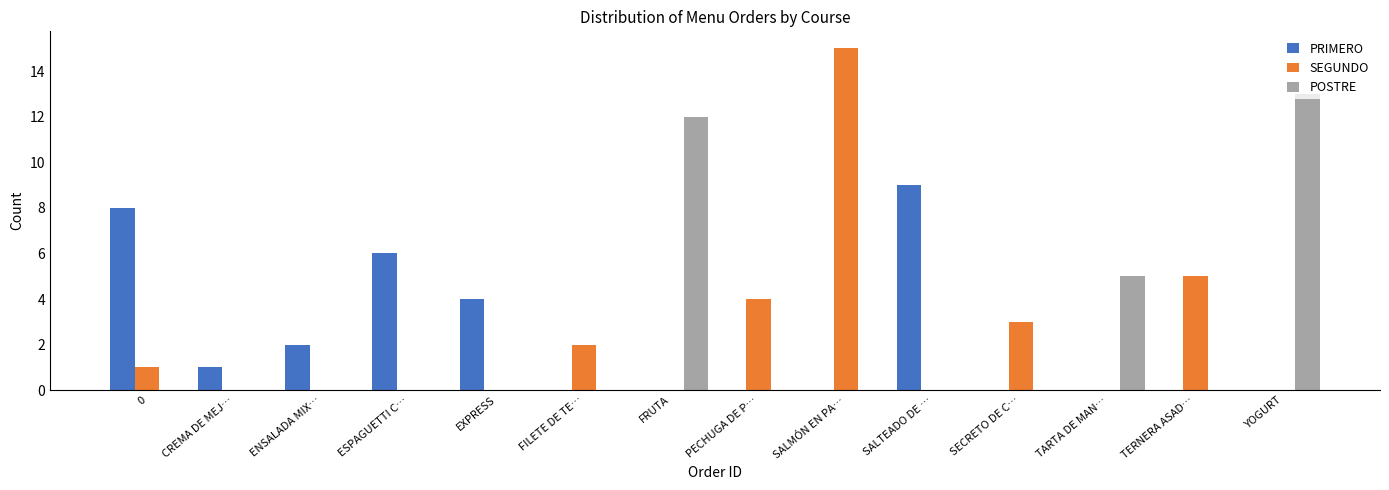

The value of PRIMERO at FRUTA is -6. True or false?

False